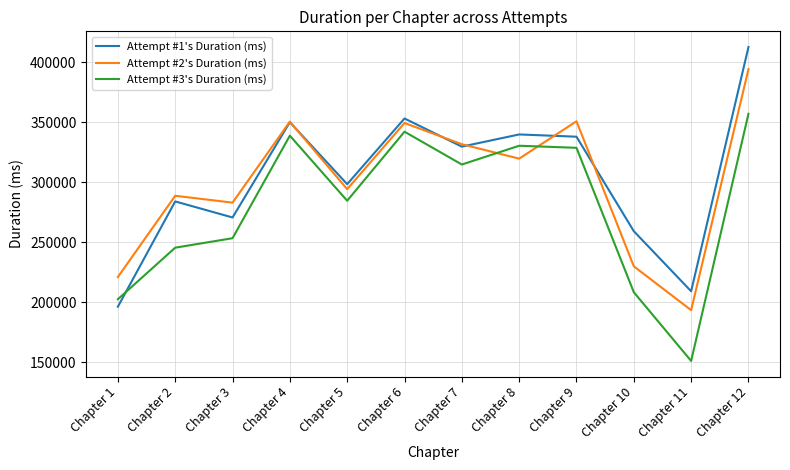

The Attempt #3's Duration (ms) series shows 132803 at Chapter 2. True or false?

False